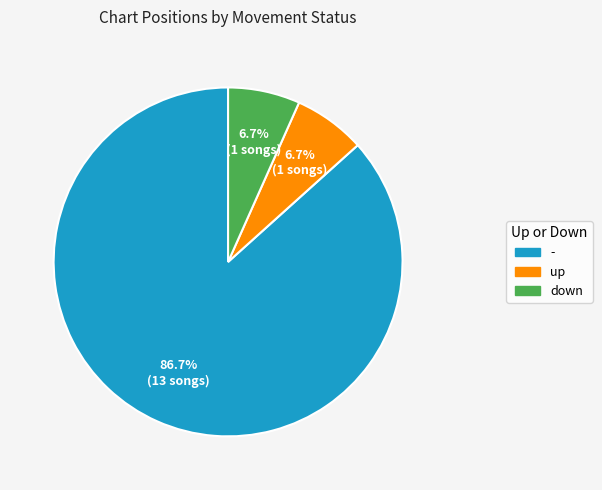

Which category has the biggest portion of the pie?

-